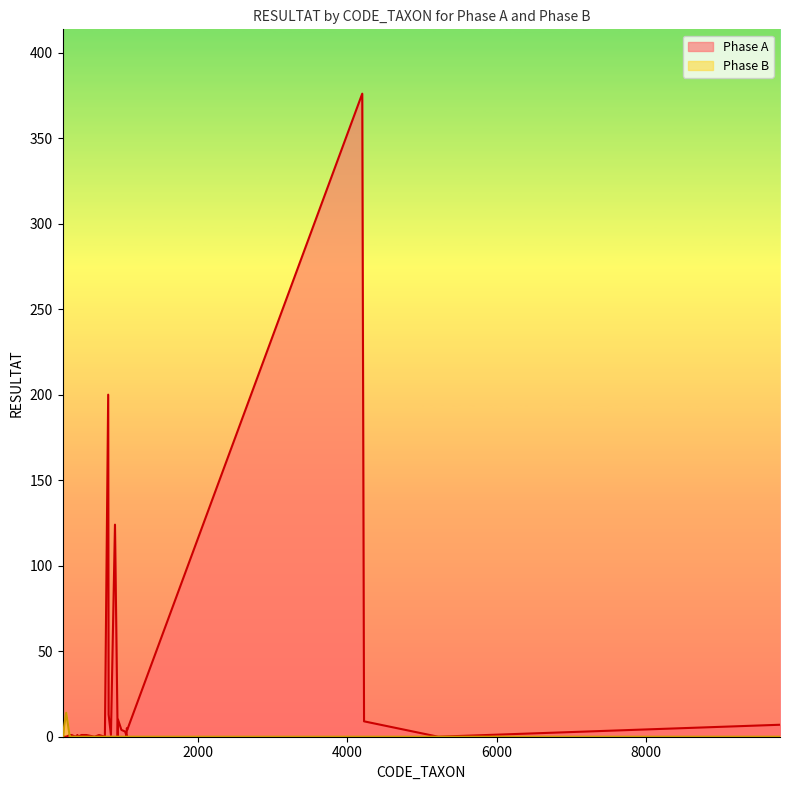

Between 305 and 1046, which series saw the biggest shift?

Phase A